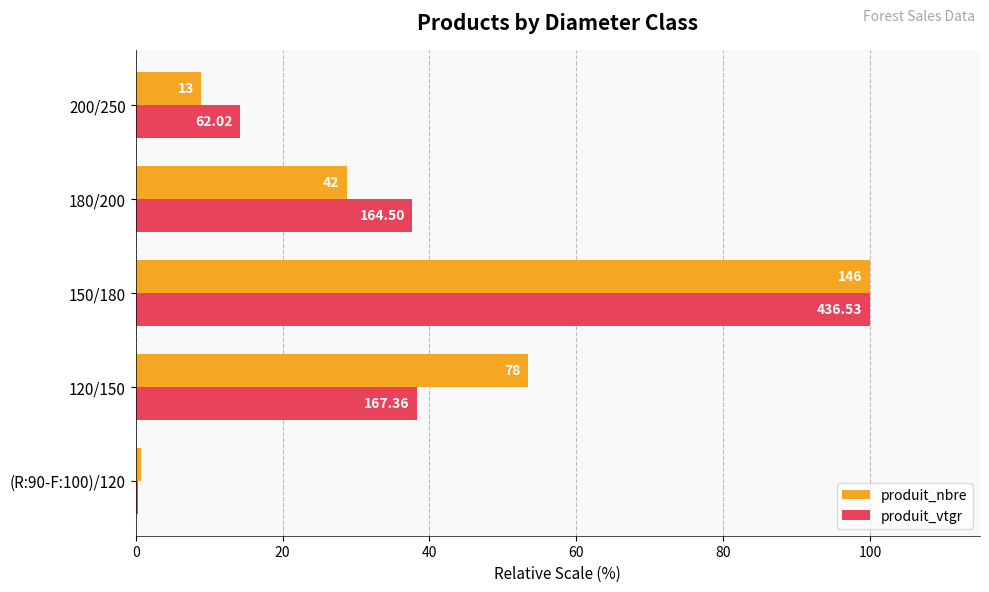

What is the value of the produit_vtgr bar at the 5th from the left?

14.2